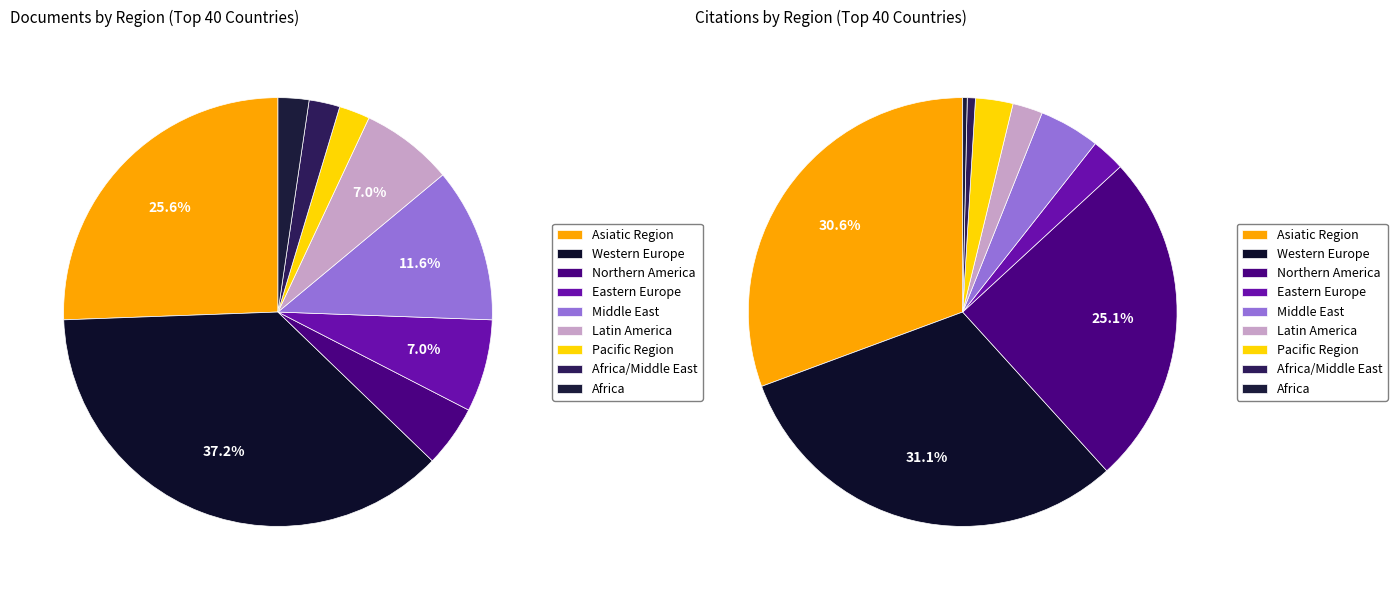

Which category has the biggest portion of the pie?

Western Europe